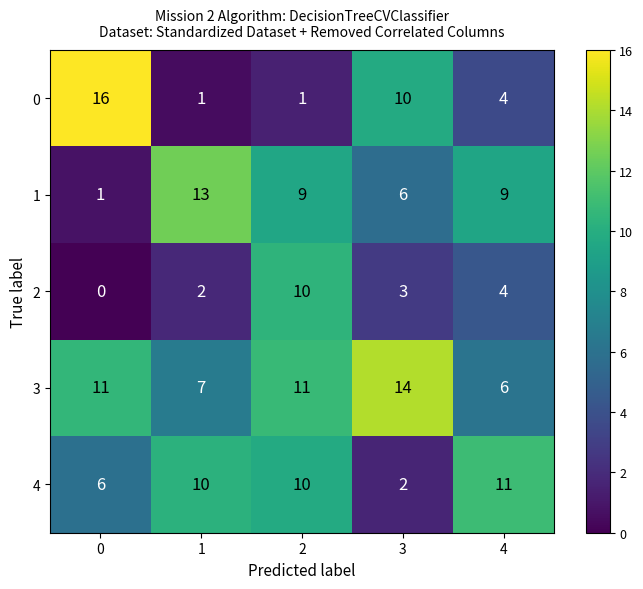

What is the highest value of the 3 series?

14